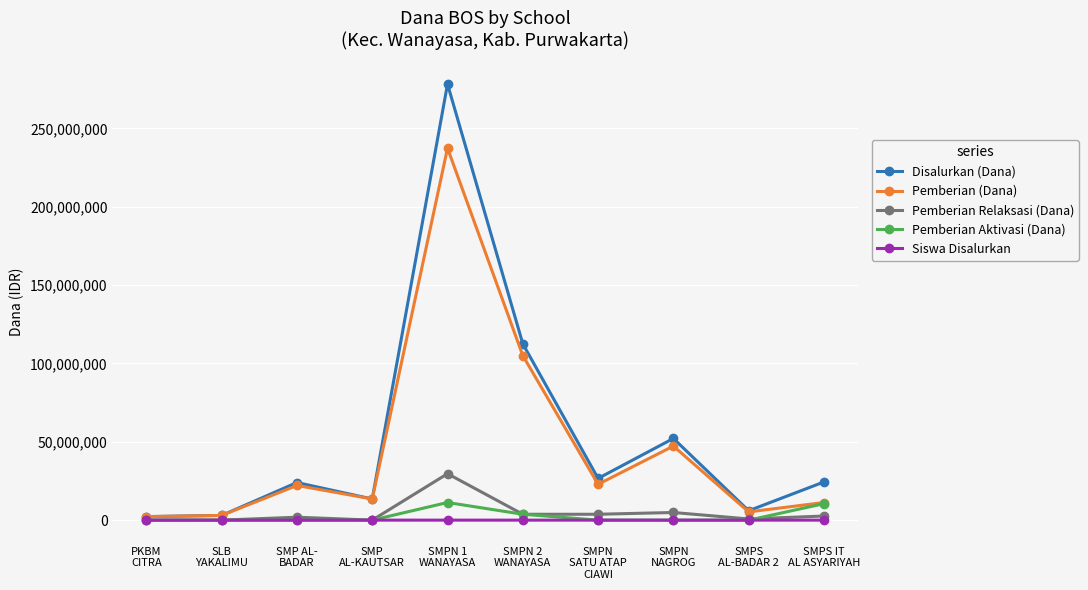

Is it true that Pemberian (Dana) equals 237375000 at SMPN 1
WANAYASA?

True